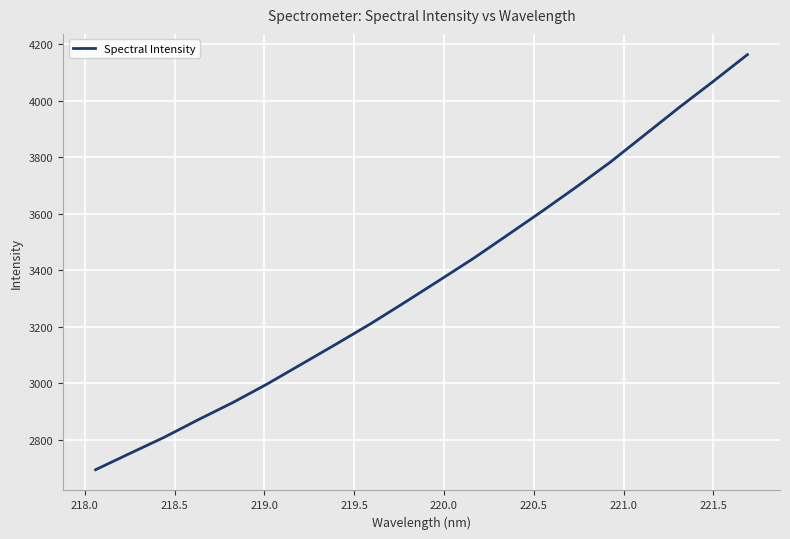

What is the maximum value shown in the chart?

4163.8